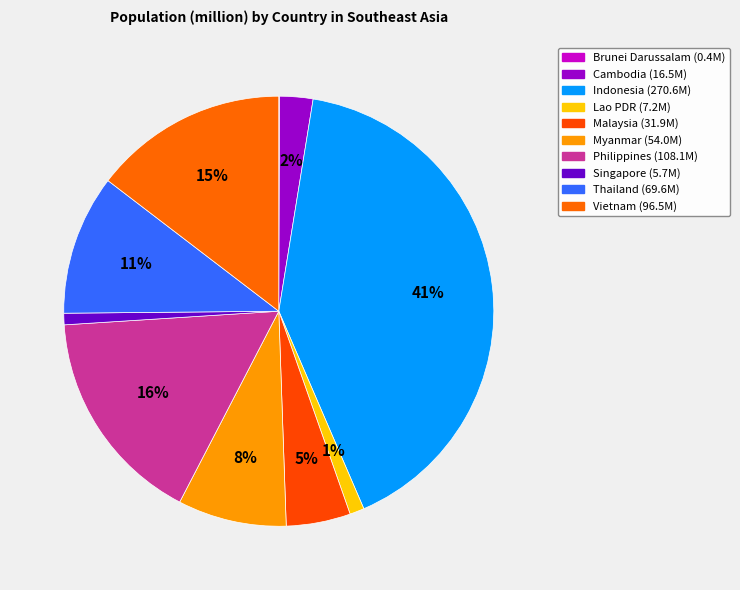

What is the change in value from Myanmar to Philippines?

+54.1